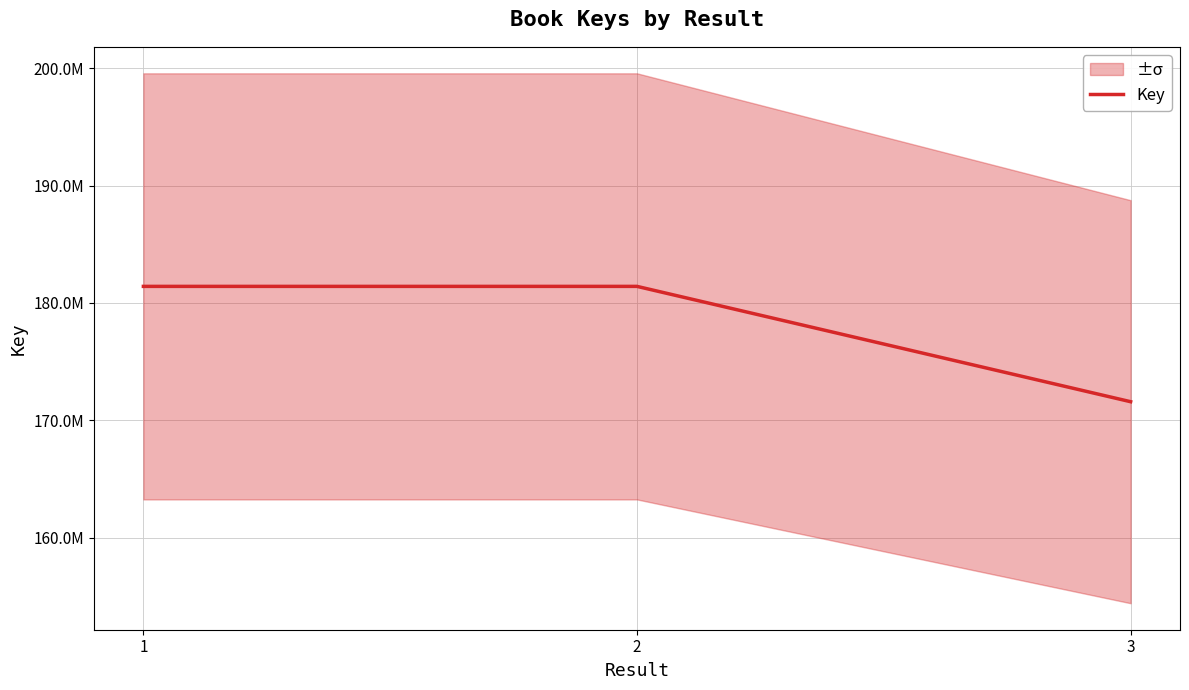

The value at 3 is 171594189. True or false?

True